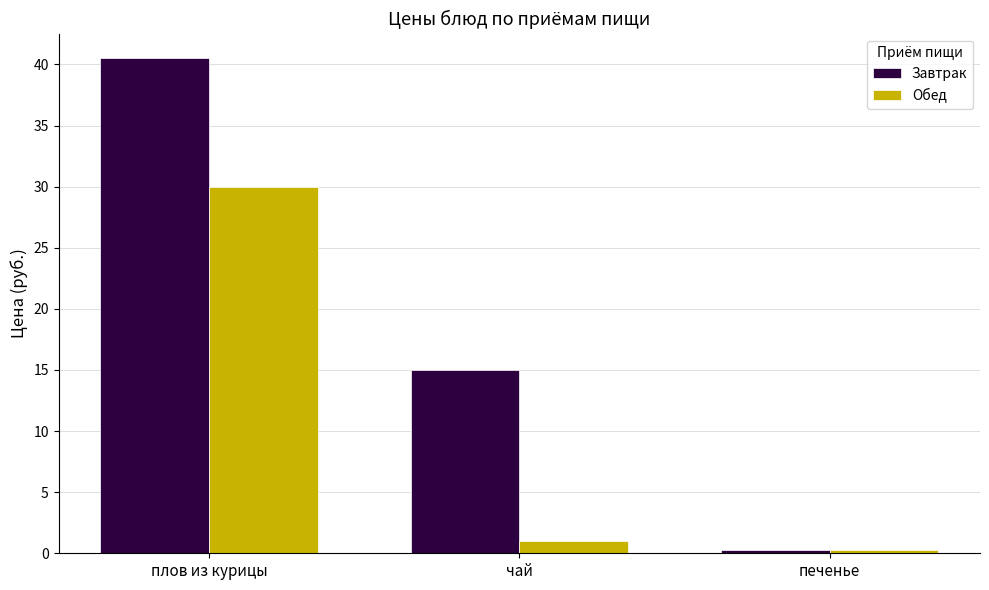

Does the chart contain stacked bars?

No